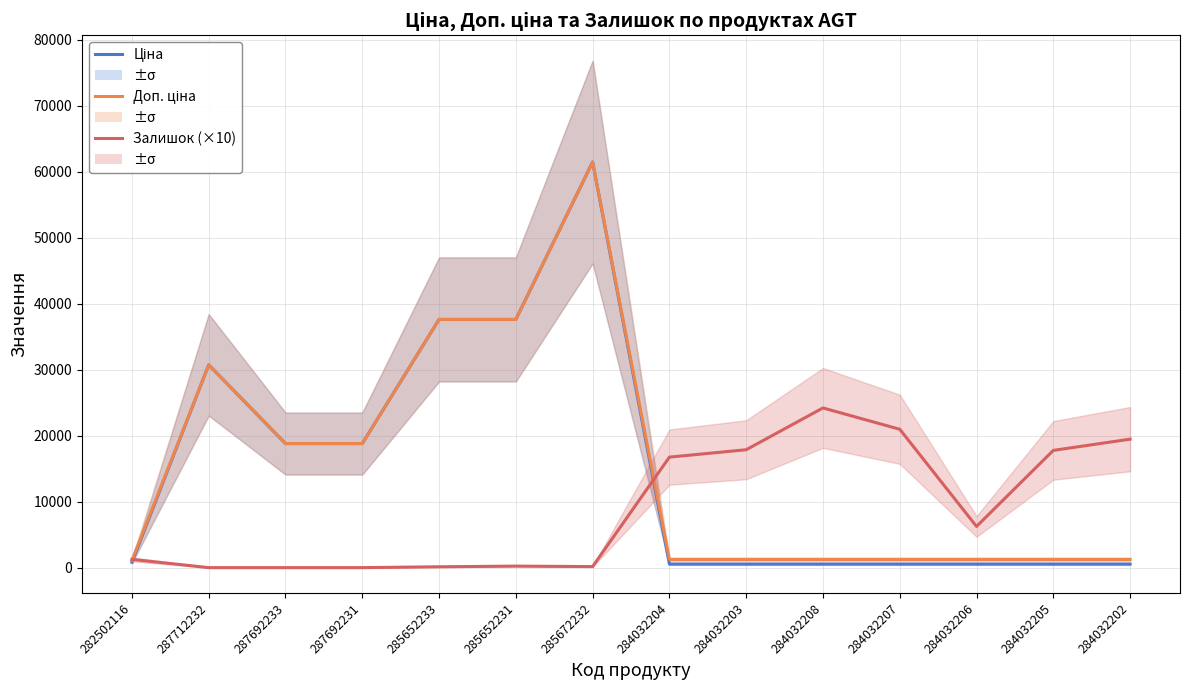

What is the maximum value shown in the chart?

61434.3